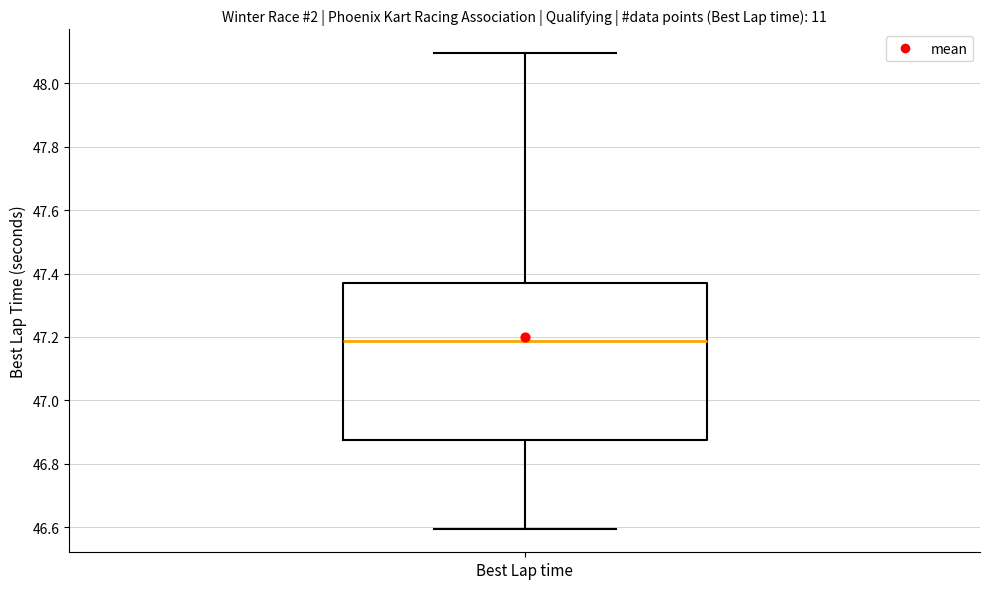

Transcribe this box plot: give where the median line is, the range the box spans, and where the two whiskers end, as read against the y-axis. The values are not printed on the chart, so give them approximately, as read against the axis.

median 47.18, box 46.88 to 47.38, whiskers 46.60 to 48.10